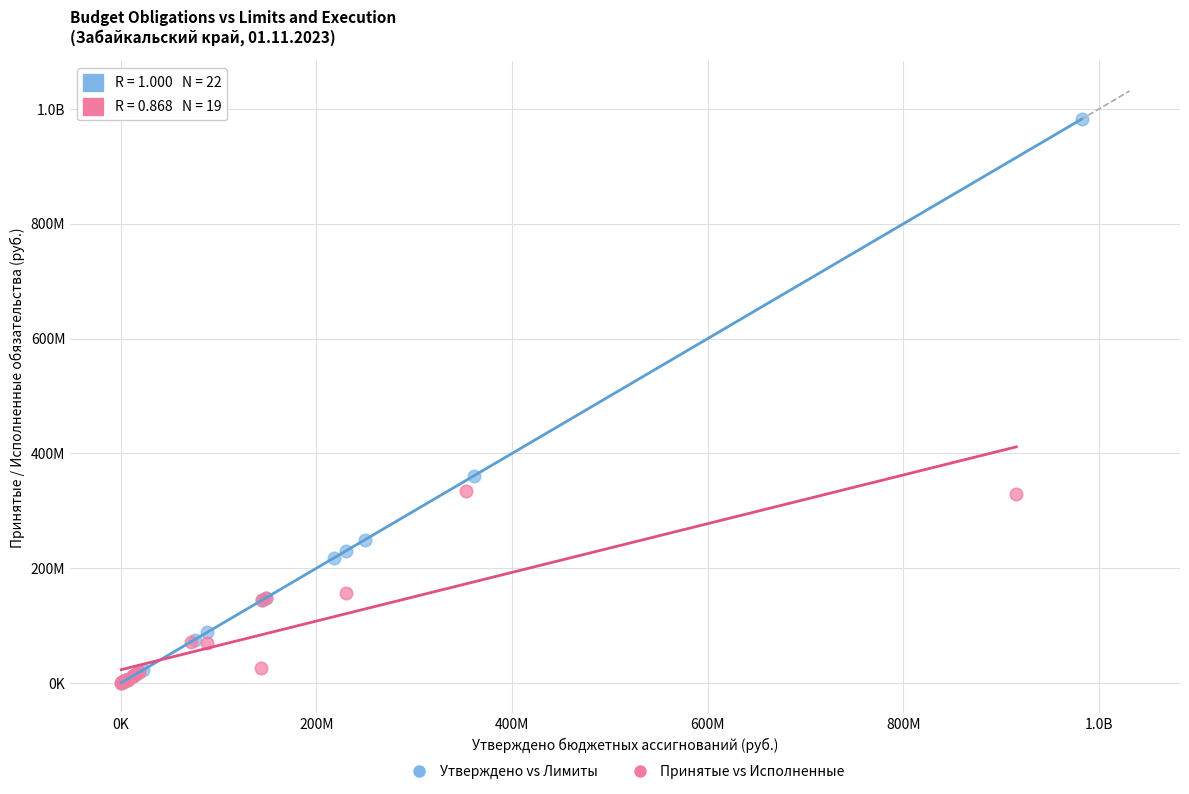

What are all the series names shown in the legend?

Утверждено vs Лимиты, Принятые vs Исполненные